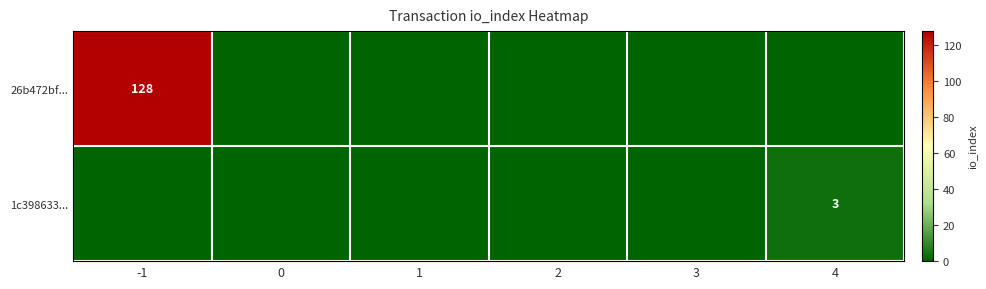

At which category does the chart reach its peak across all series?

-1